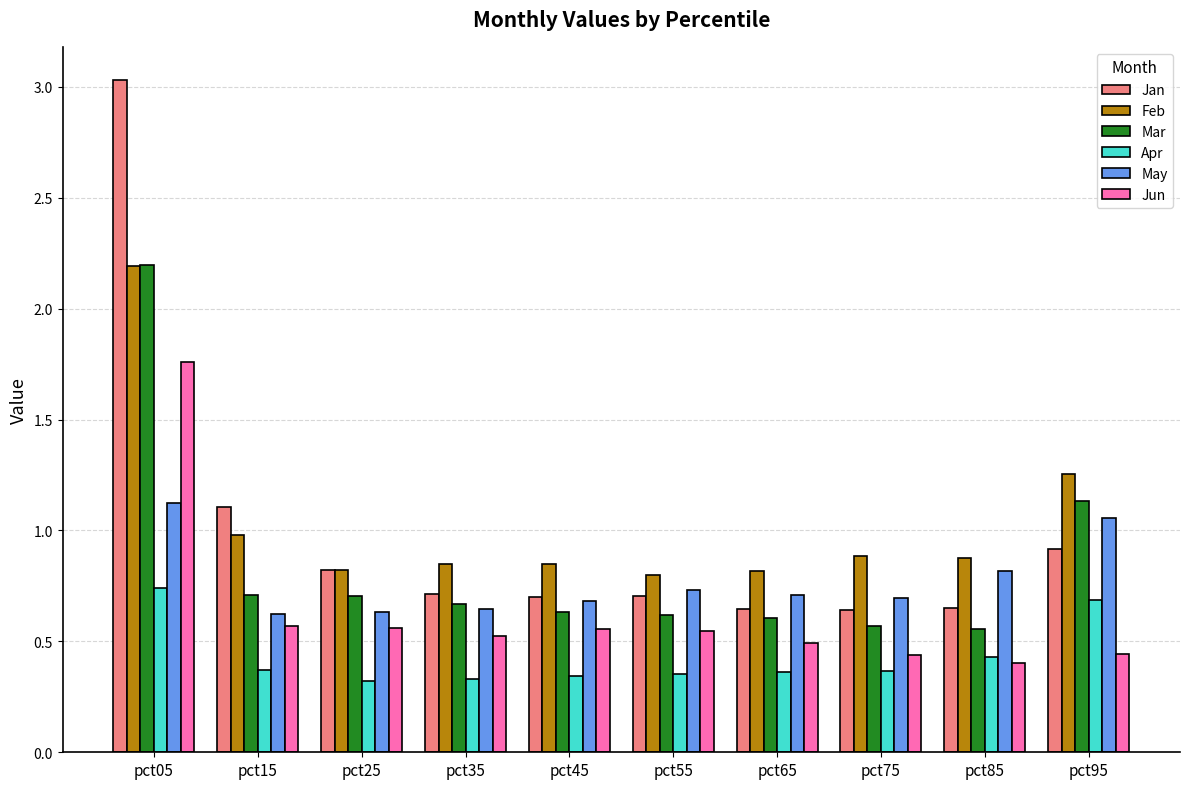

What is the difference between the maximum and second lowest values in the Mar series?

1.6